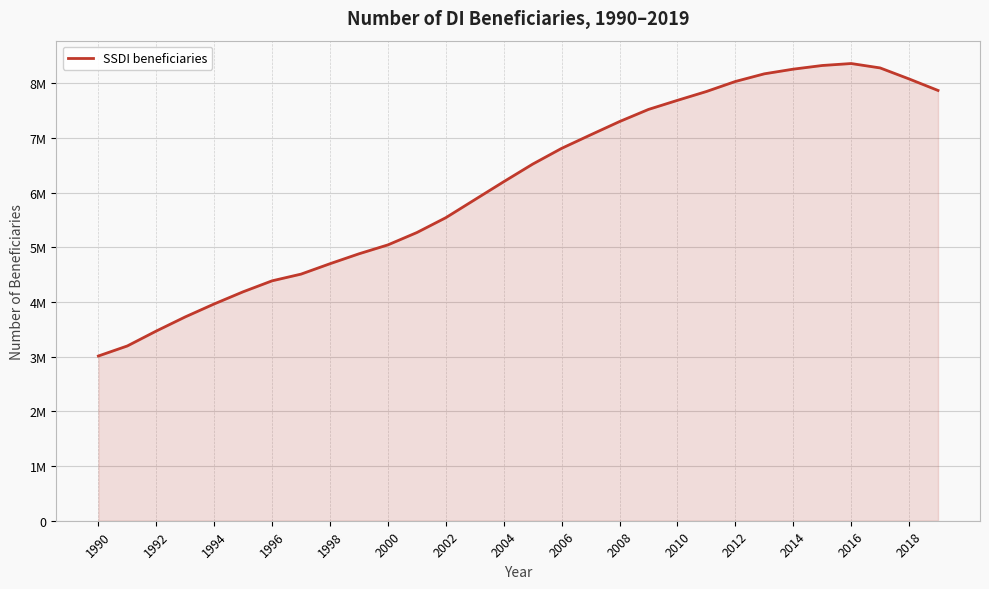

Does the chart have visible grid lines?

Yes